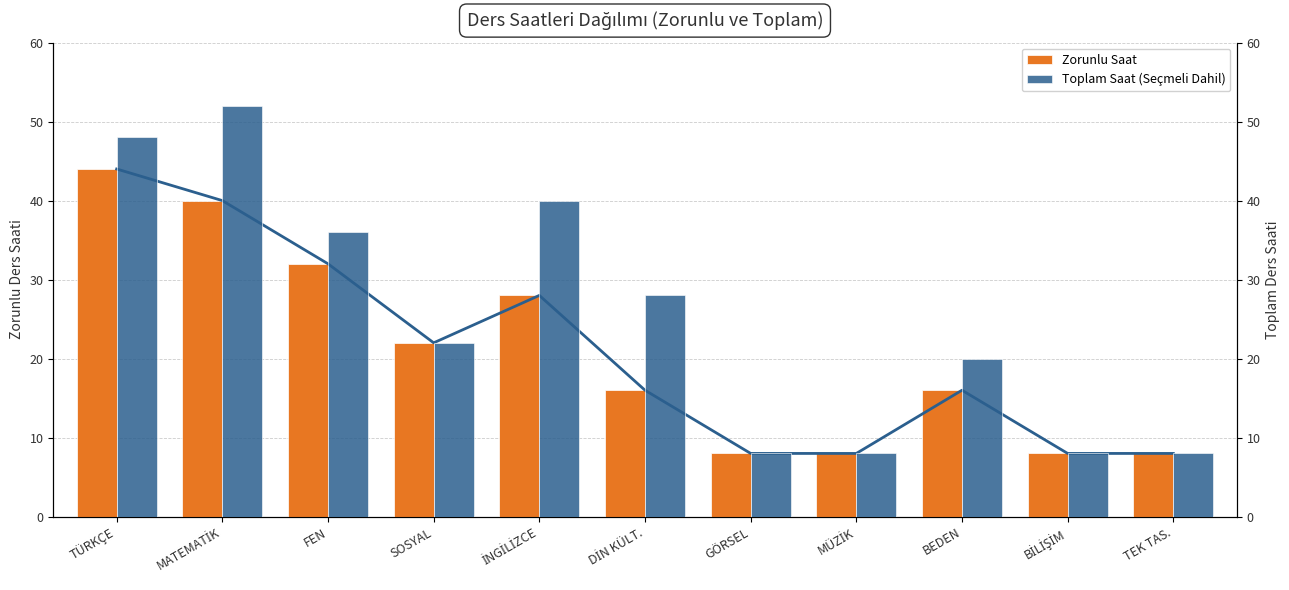

Read the Zorunlu Saat value at BİLİŞİM, to the nearest 10.

10